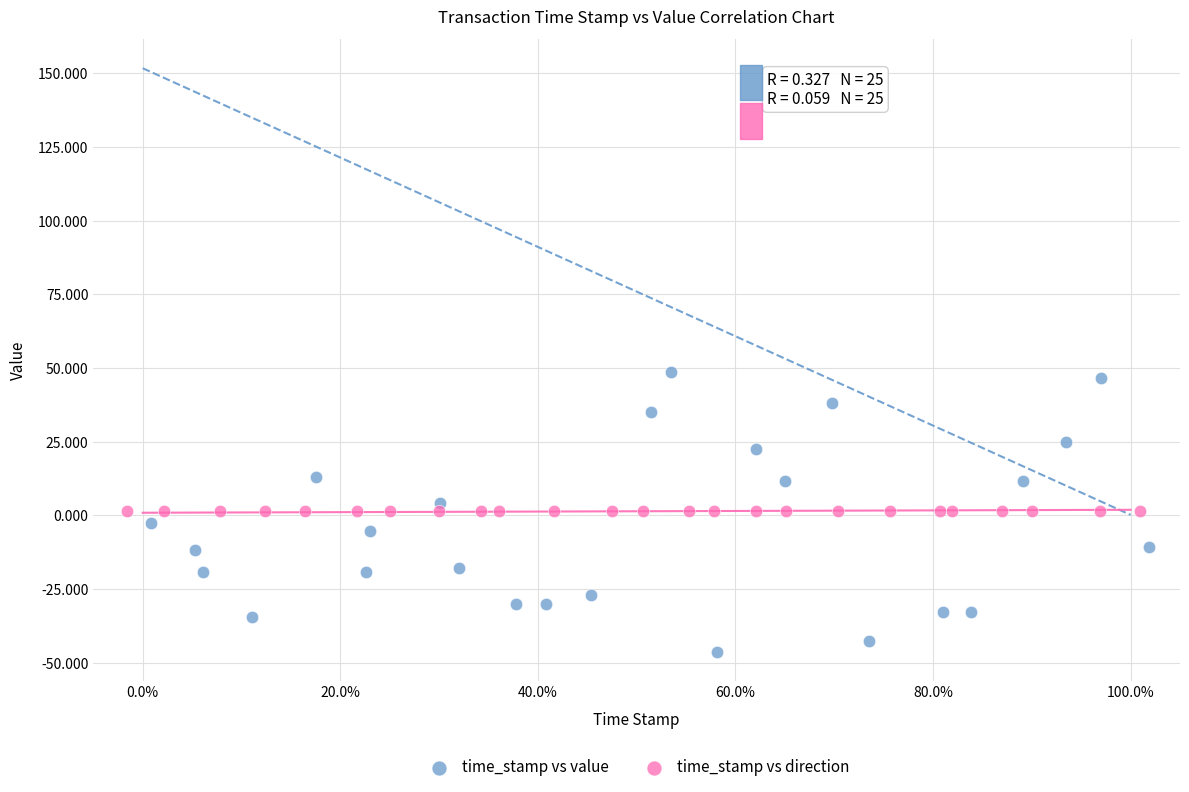

Which series contains the highest Y value?

time_stamp vs value